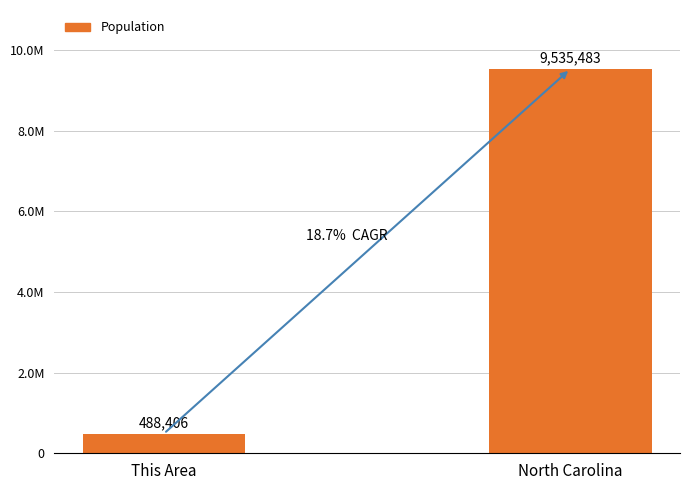

What is the difference between the maximum and minimum values?

9047077